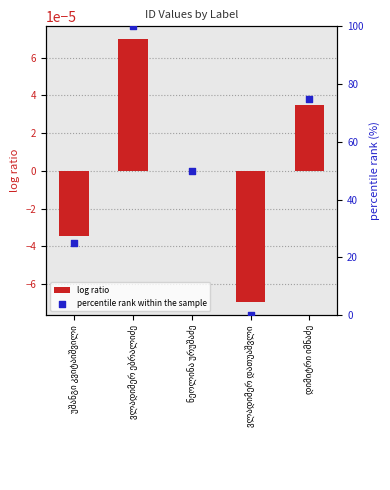

Which series has the largest Y range (max minus min)?

percentile rank within the sample